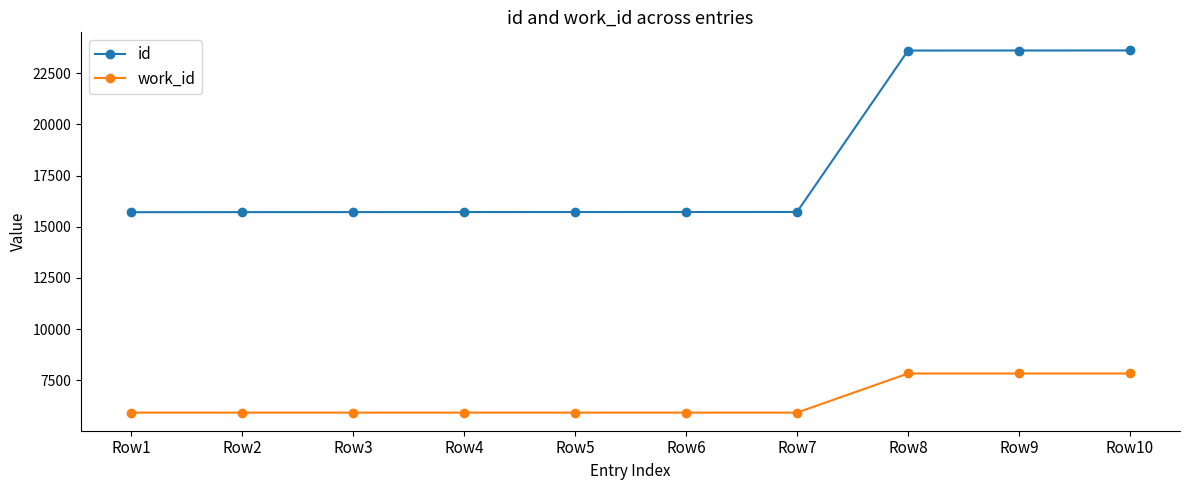

Which series has the largest total across all categories?

id